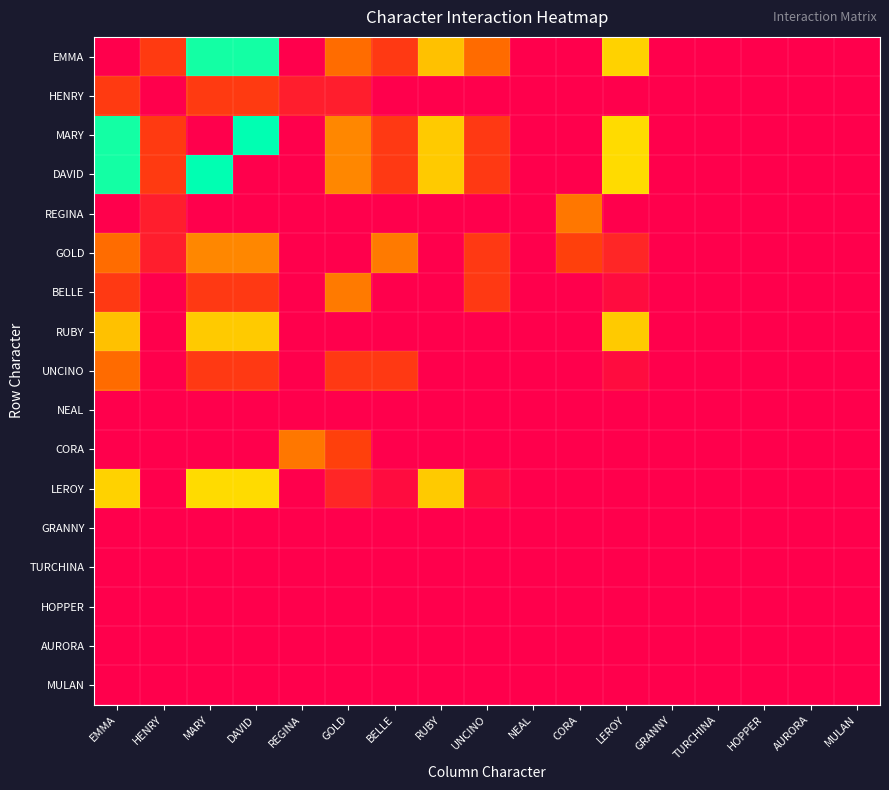

What is the total value across all series at UNCINO?

676